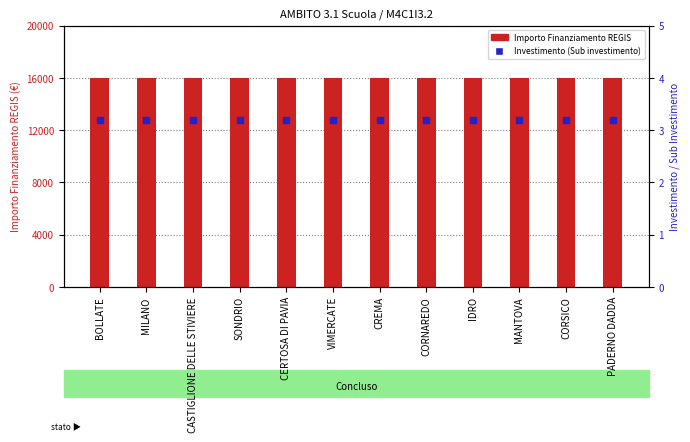

What are all the series names shown in the legend?

Importo Finanziamento REGIS, Investimento (Sub)